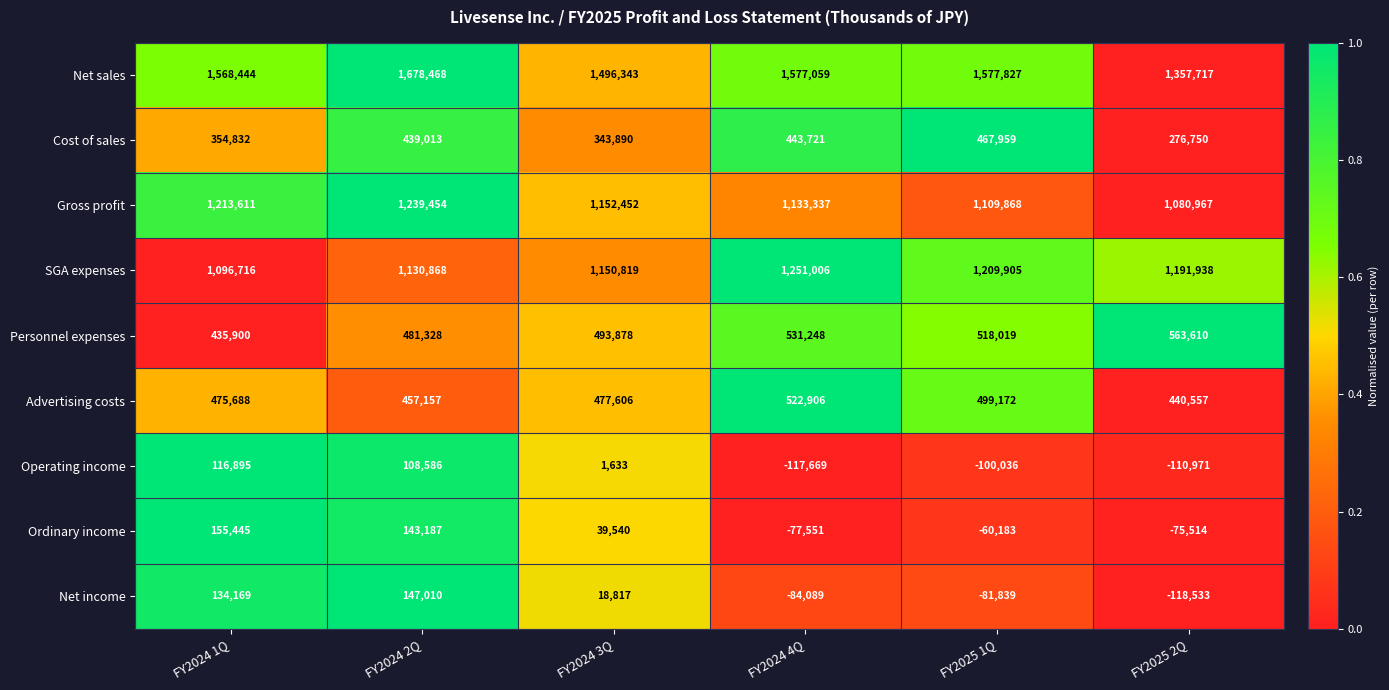

Rank the series by their maximum value, from lowest to highest.

Operating income, Net income, Ordinary income, Cost of sales, Advertising costs, Personnel expenses, Gross profit, SGA expenses, Net sales